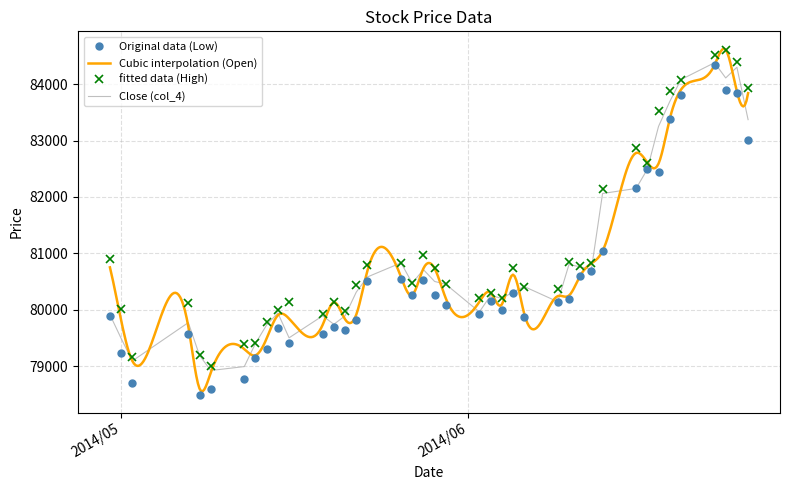

What is the approximate value of Open (col_1) at 2014/05/15?

80000